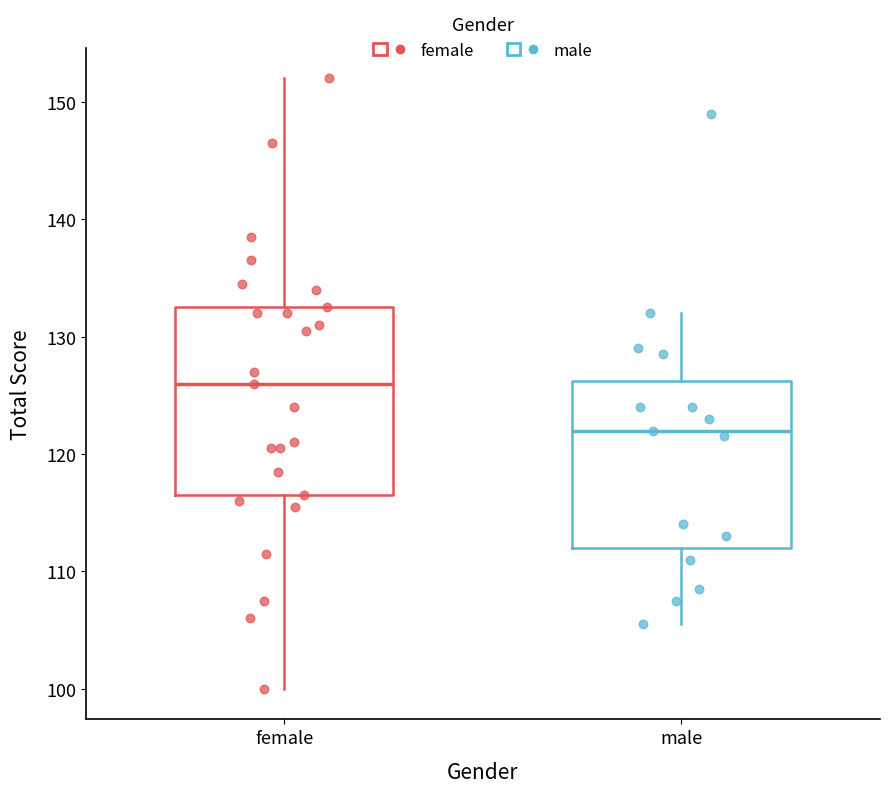

Reading left to right, transcribe this box plot: for each box, give where its median line is, the range the box spans, and where its two whiskers end, as read against the y-axis. The values are not printed on the chart, so give them approximately, as read against the axis.

female: median 126, box 117 to 133, whiskers 100 to 152
male: median 122, box 112 to 126, whiskers 106 to 132